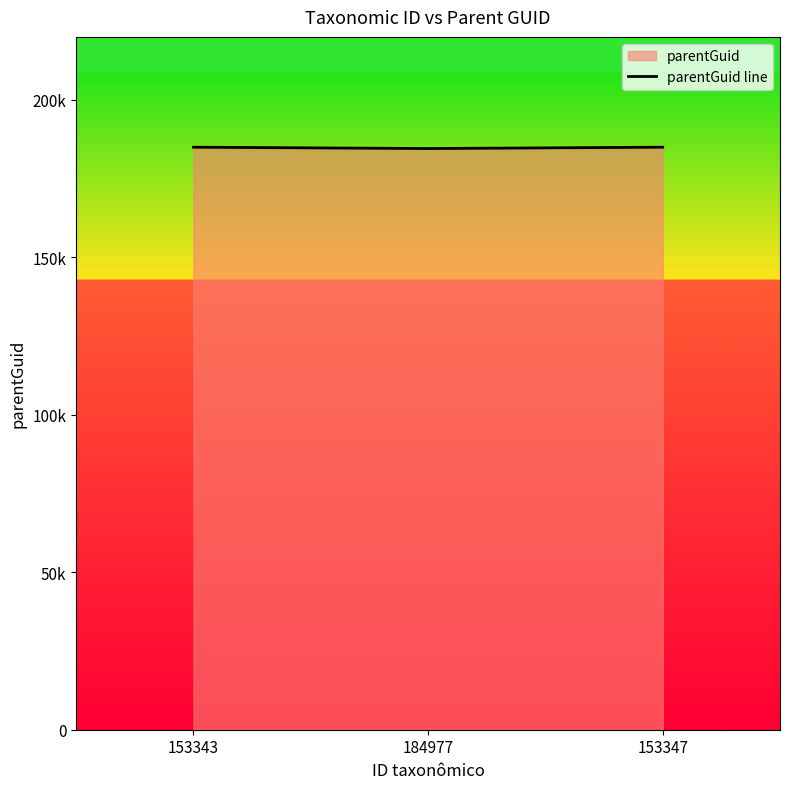

Which category has the lowest value across all series?

184977